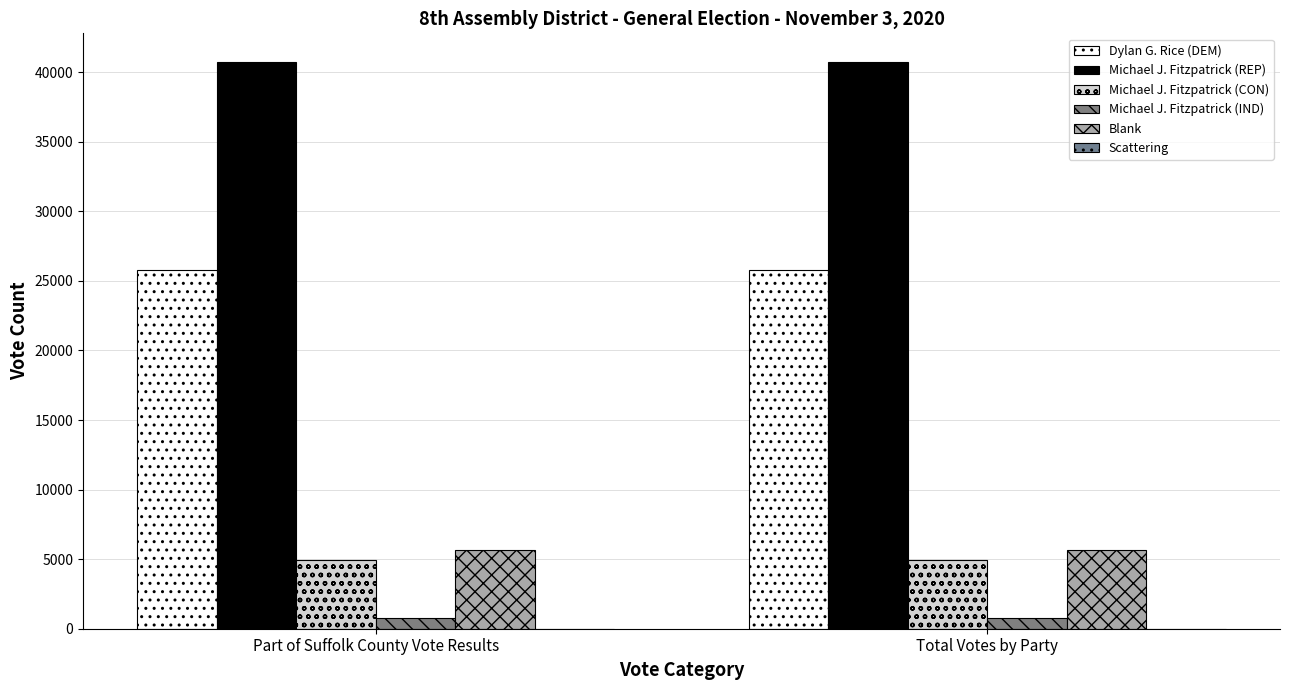

Reading left to right, what are all the values shown in this chart?

Dylan G. Rice (DEM): 25809	25809
Michael J. Fitzpatrick (REP): 40760	40760
Michael J. Fitzpatrick (CON): 4951	4951
Michael J. Fitzpatrick (IND): 760	760
Blank: 5641	5641
Scattering: 12	12